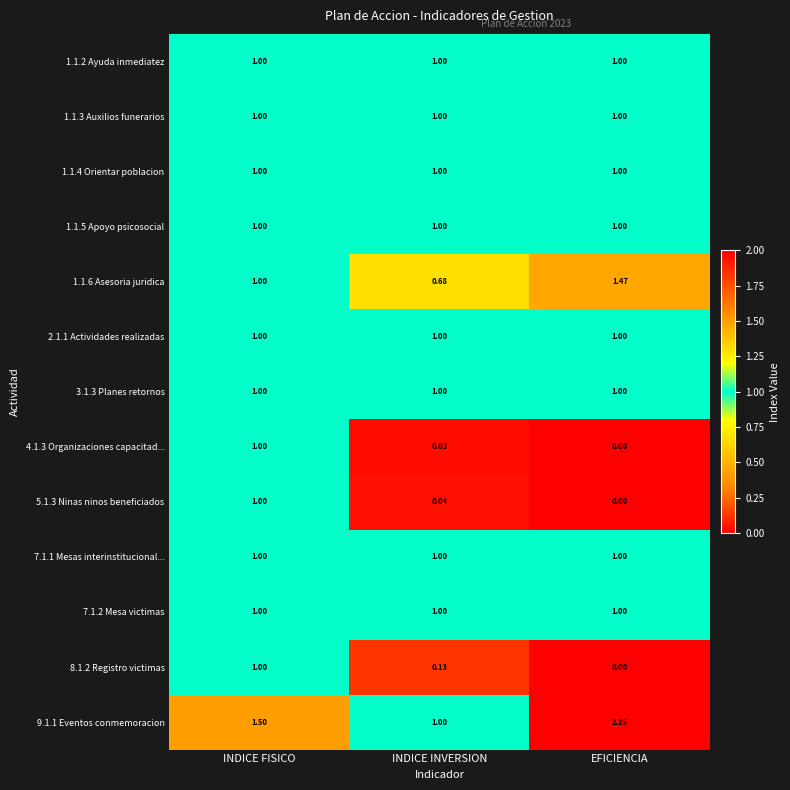

At which category is the sum across all series the highest?

INDICE FISICO